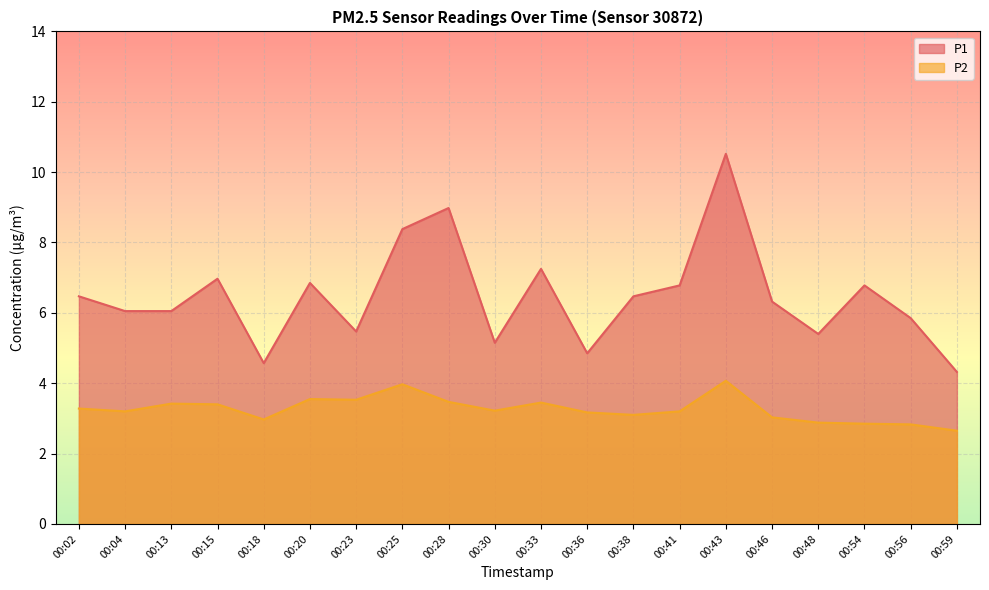

What is the minimum value shown in the chart?

2.6